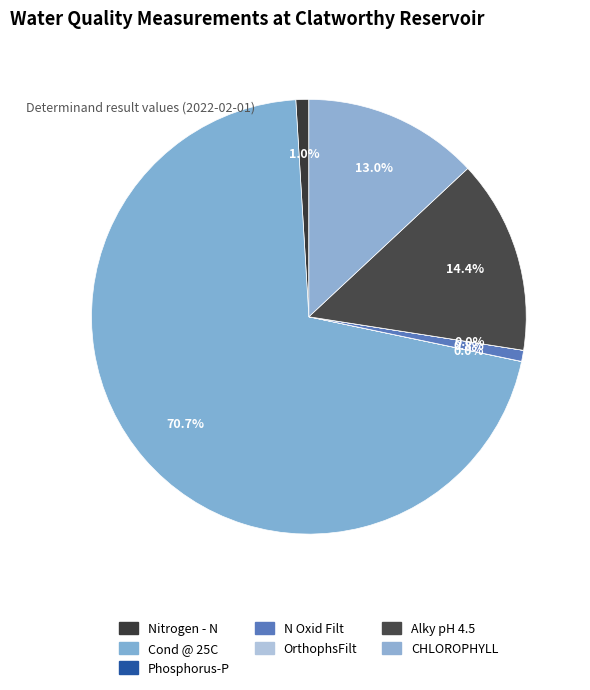

To the nearest percent, what is the difference between the CHLOROPHYLL and Cond @ 25C slice percentages?

58%